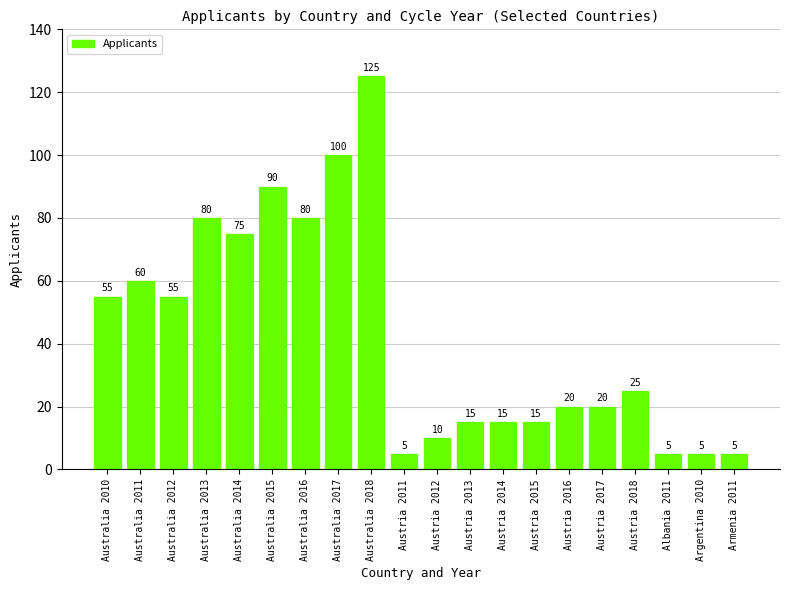

Reading right to left, what are all the values shown in this chart?

5	5	5	25	20	20	15	15	15	10	5	125	100	80	90	75	80	55	60	55